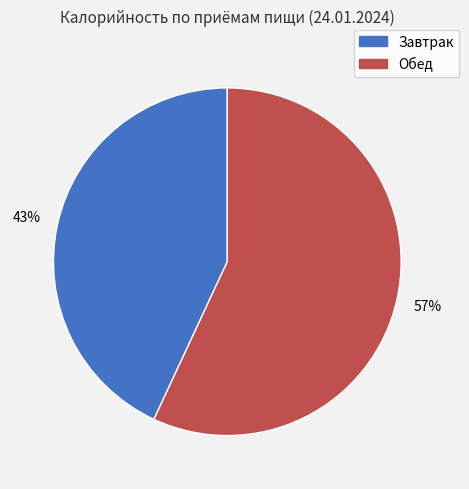

To the nearest percent, what is the difference between the largest and smallest slice percentages?

14%